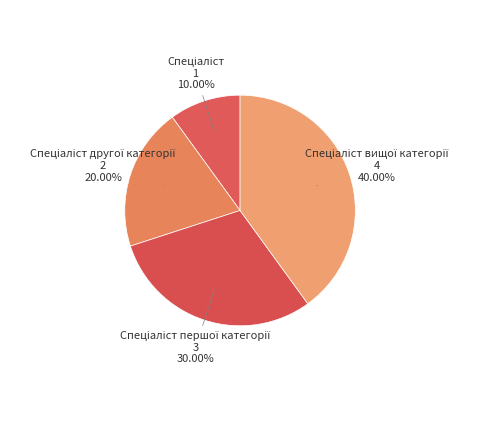

Does any single category account for the majority?

No